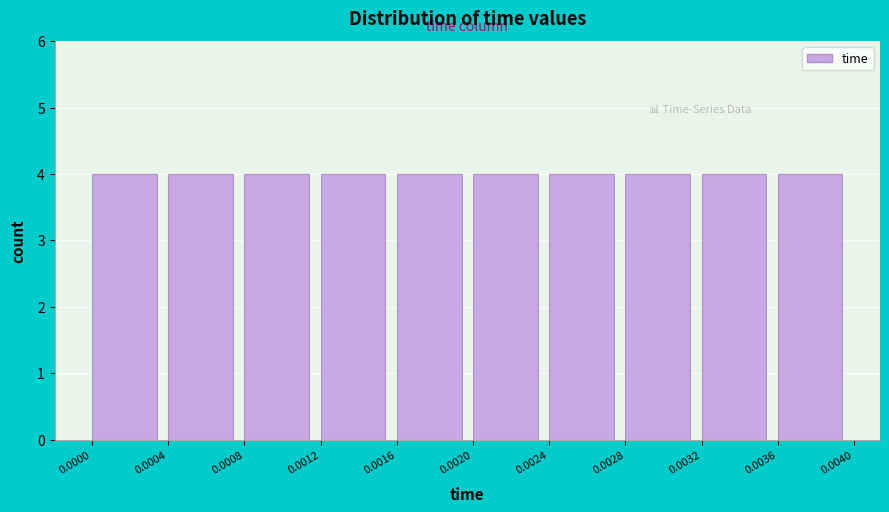

How tall is the bar that spans 0.0008 to 0.0012 on the x-axis? The values are not printed on the chart, so give them approximately, as read against the axis.

4